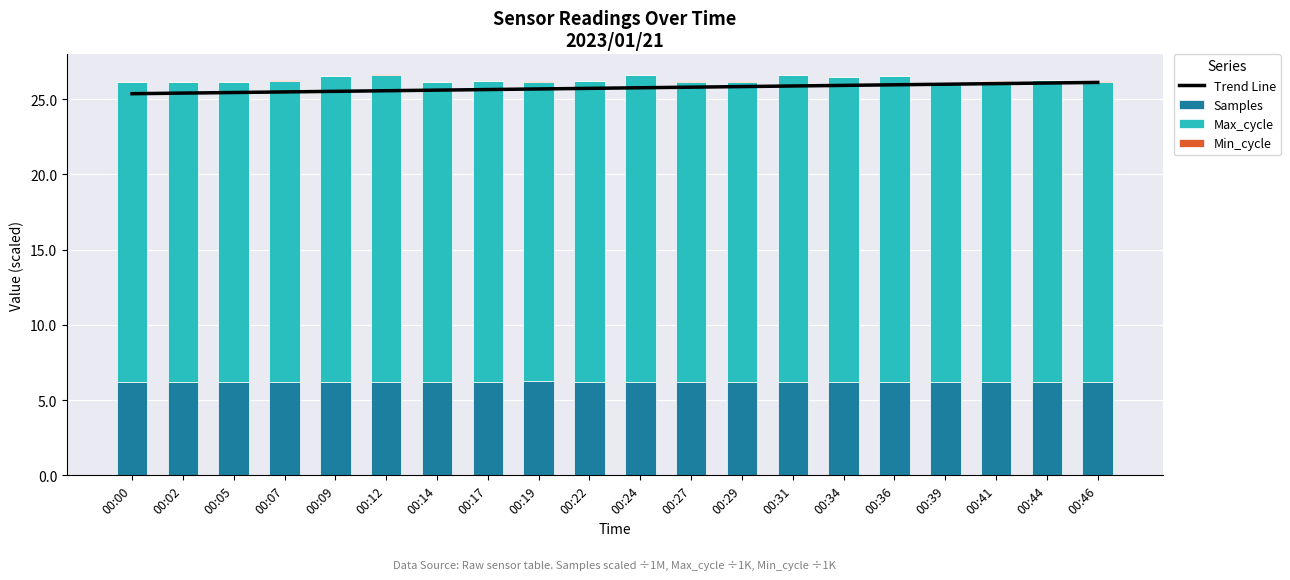

How many groups of bars are there?

20